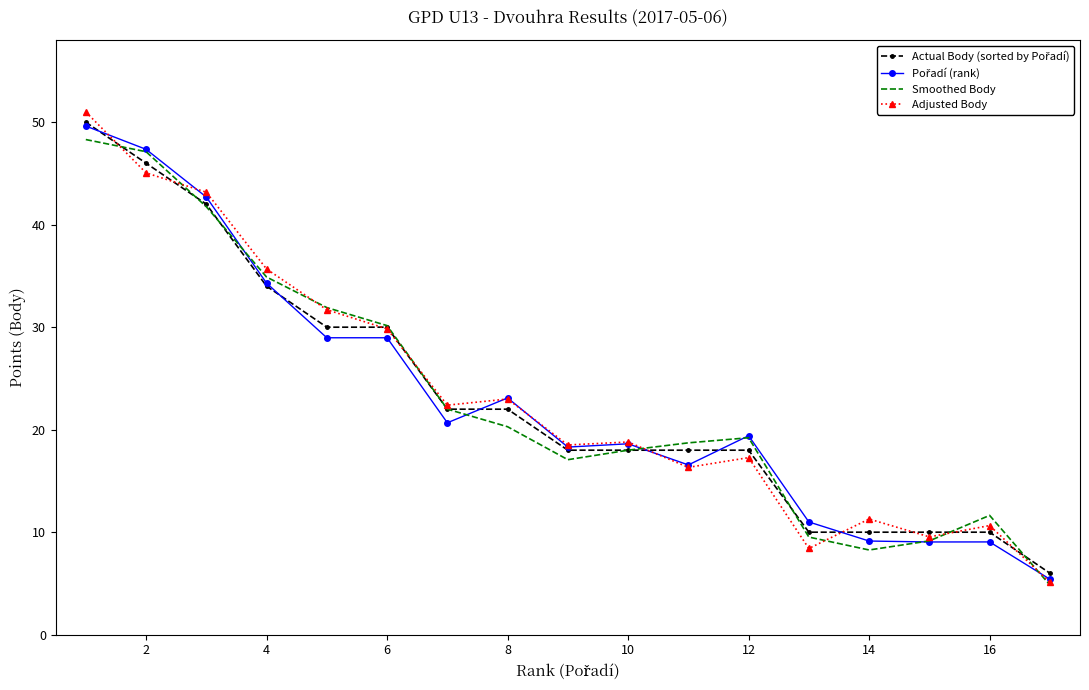

What is the minimum value for Smoothed Body?

4.9